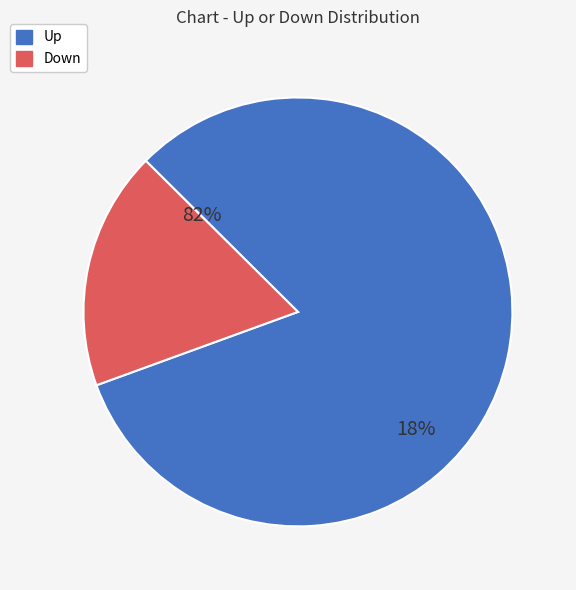

Is there any slice that represents more than half of the pie?

Yes